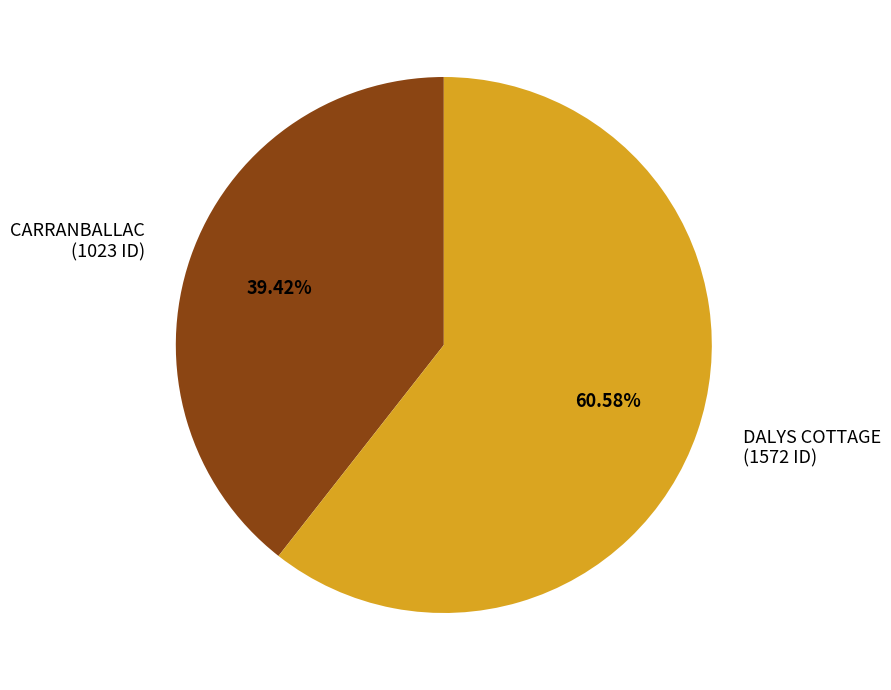

To the nearest percent, what portion does DALYS COTTAGE represent?

61%